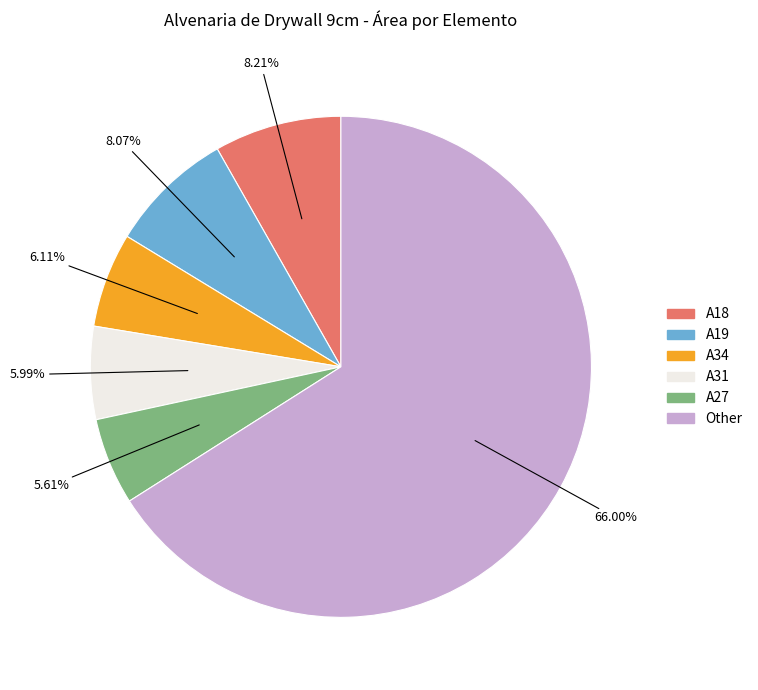

Is there any slice that represents more than half of the pie?

Yes